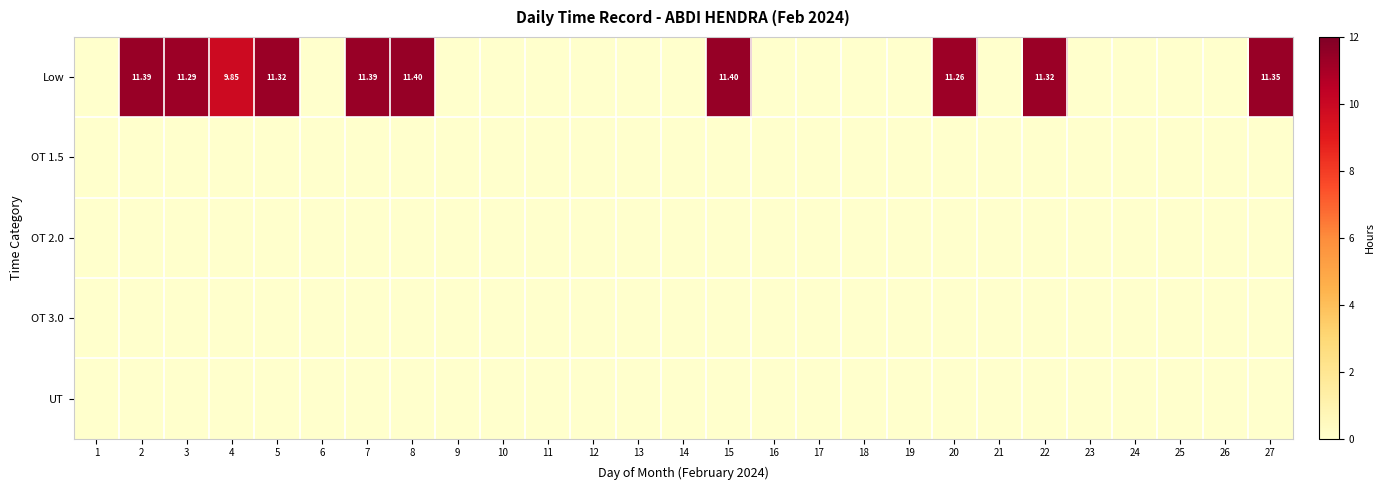

Which category has the highest value in the OT 2.0 series?

1